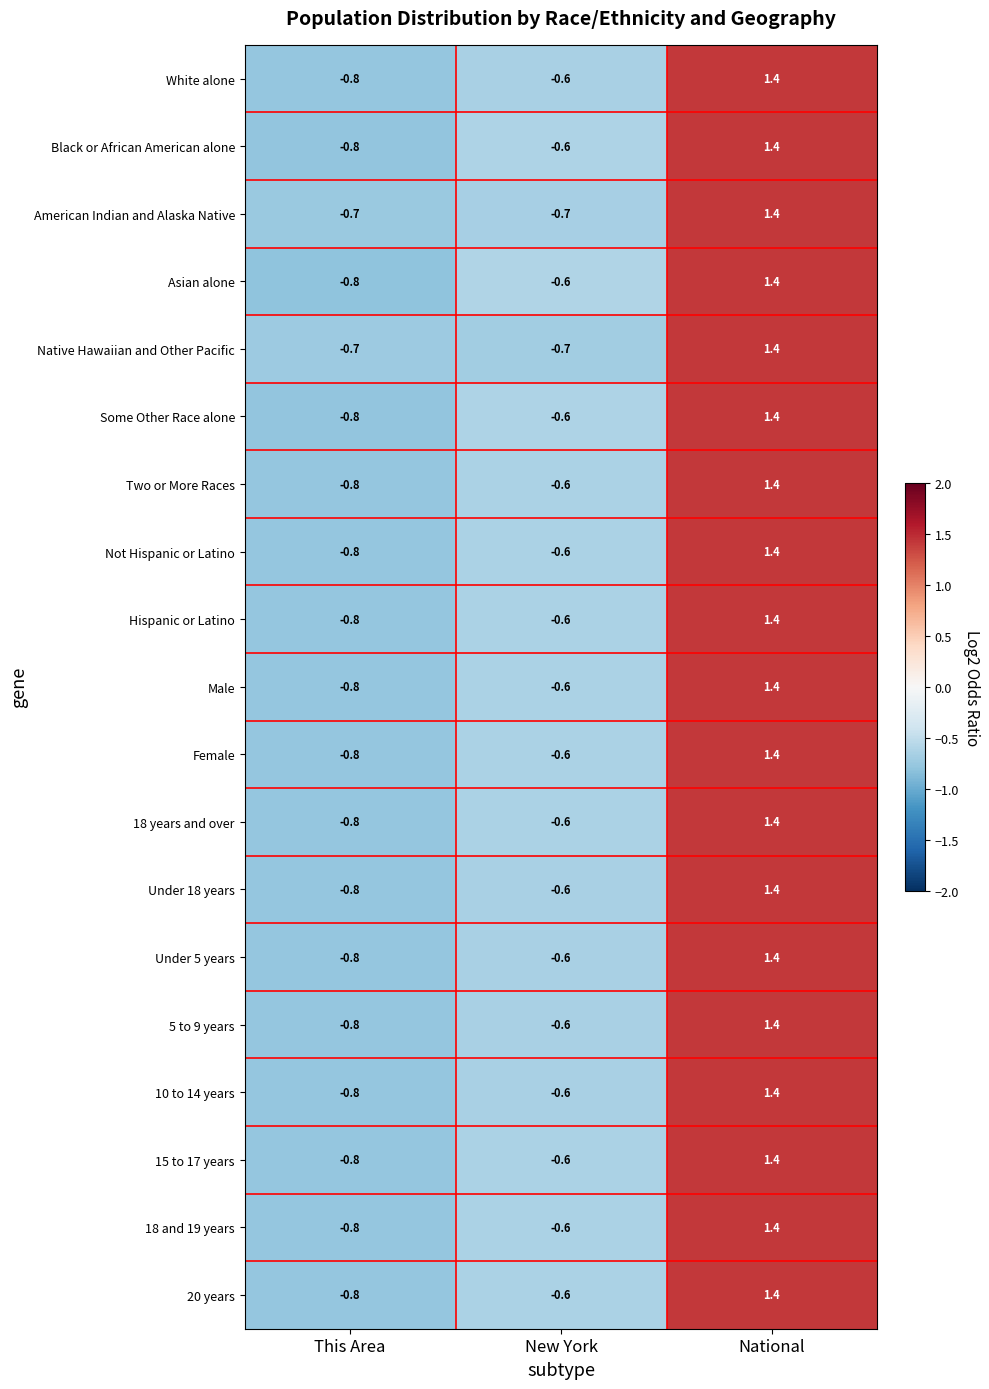

Which label corresponds to the largest value in the chart?

National